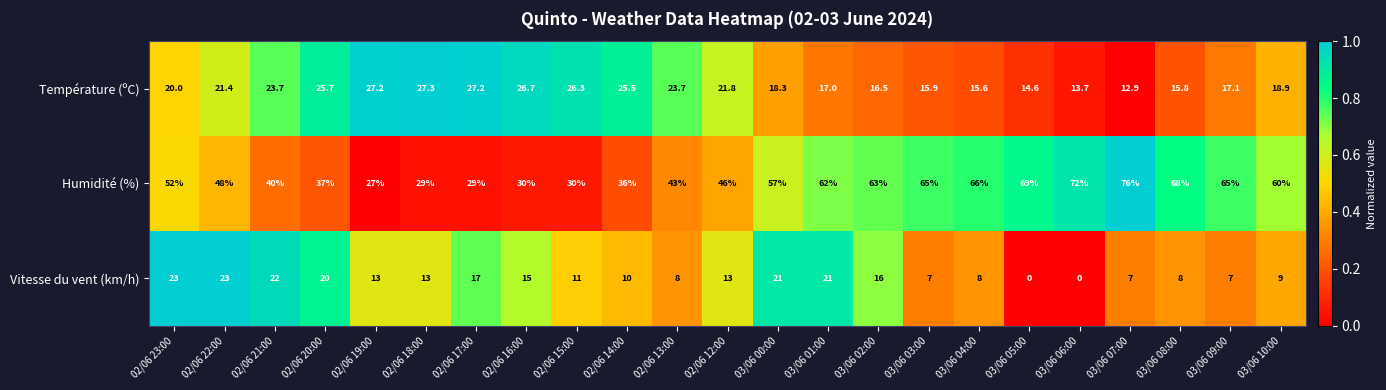

What is the difference between the maximum and minimum values in the Température (ºC) series?

14.4